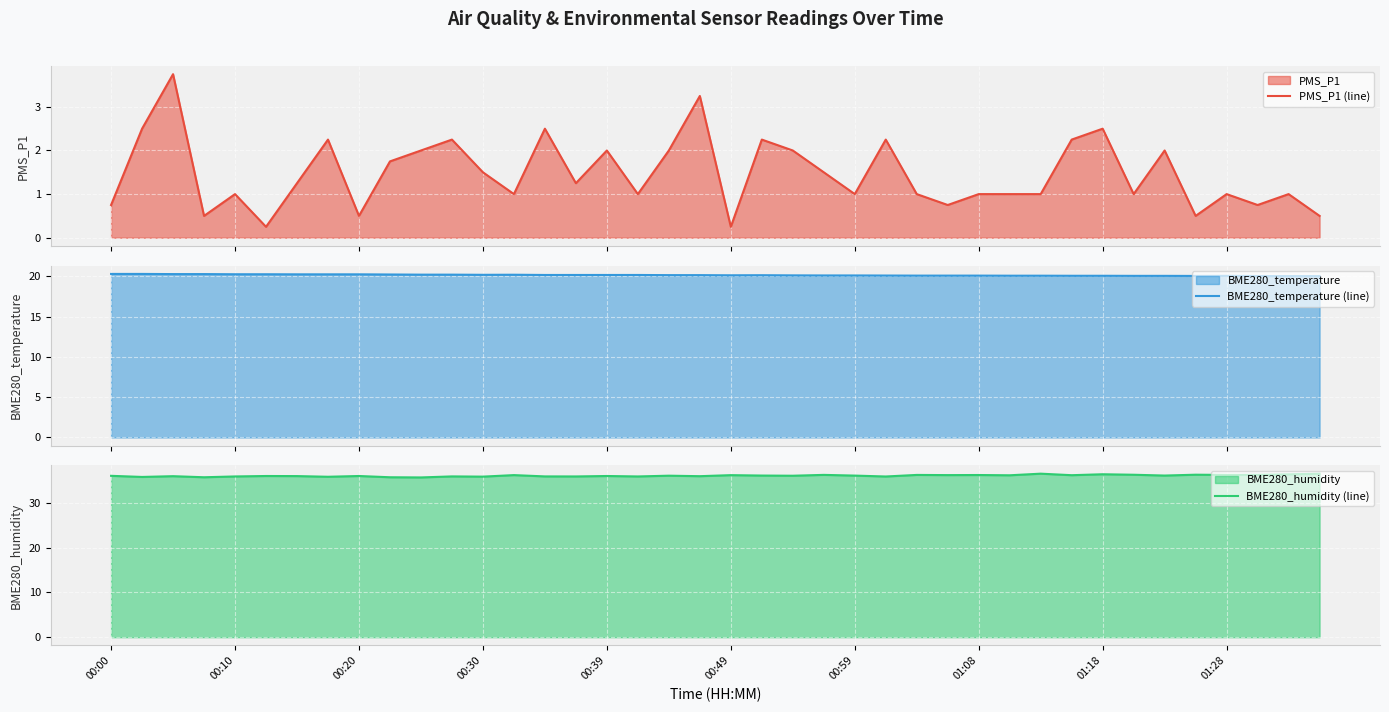

At which label does BME280_temperature (line) reach its peak?

00:00